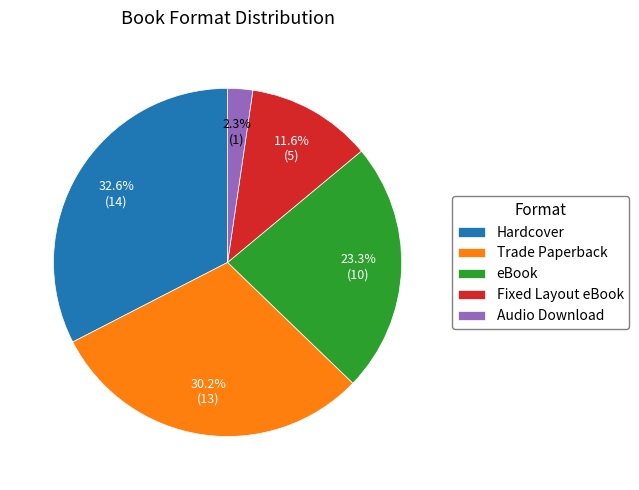

What percentage is the Fixed Layout eBook slice, to the nearest percent?

12%